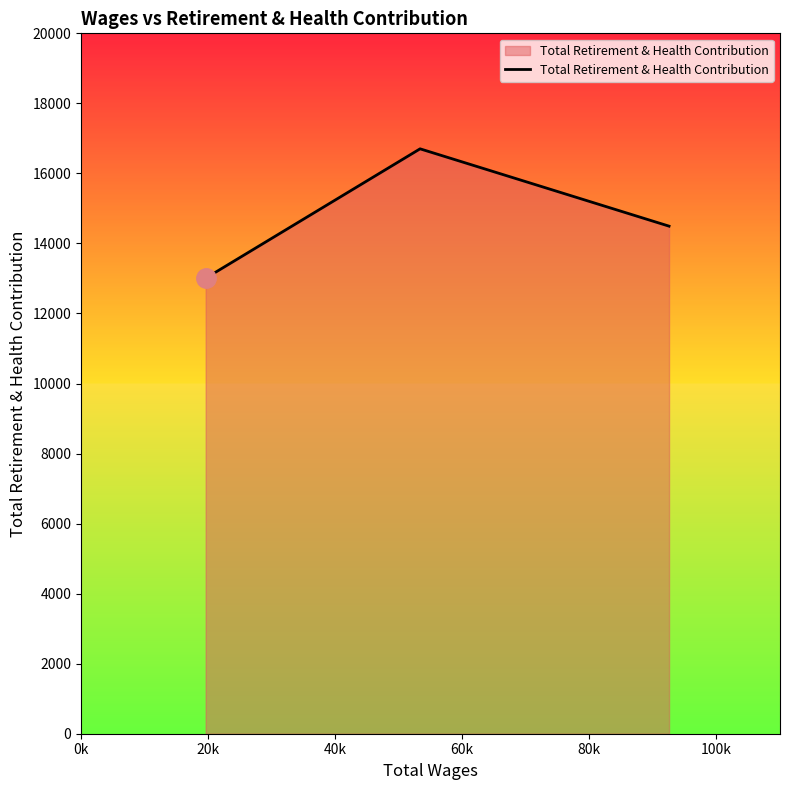

How many values are below 14494?

1